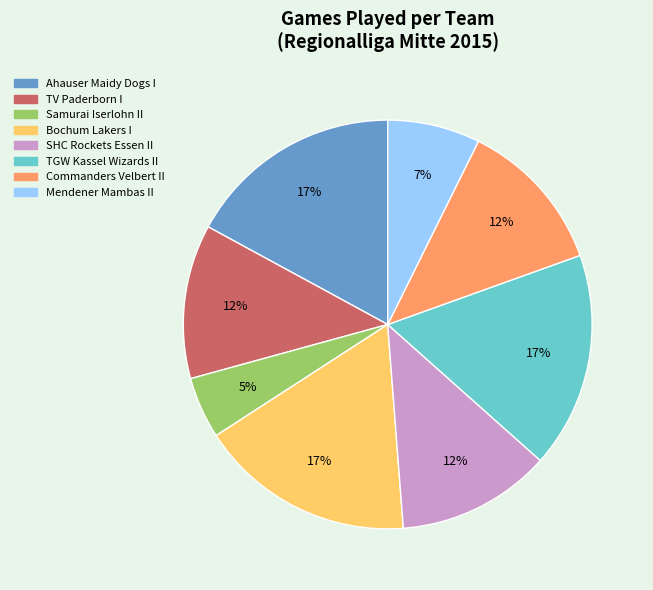

Count the number of slices in the pie.

8